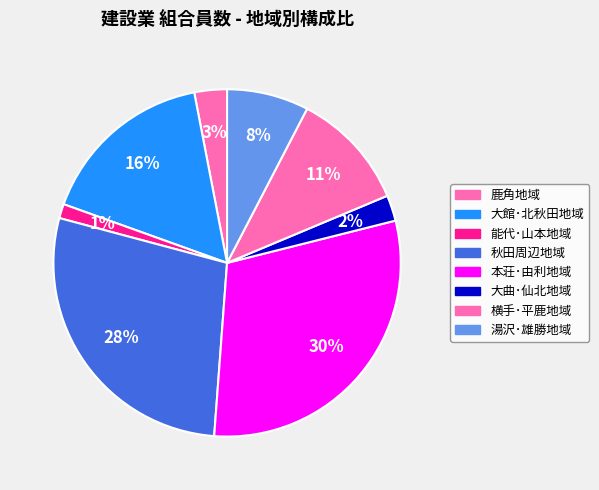

Do 大曲･仙北地域 and 能代･山本地域 together represent more than half of the pie?

No